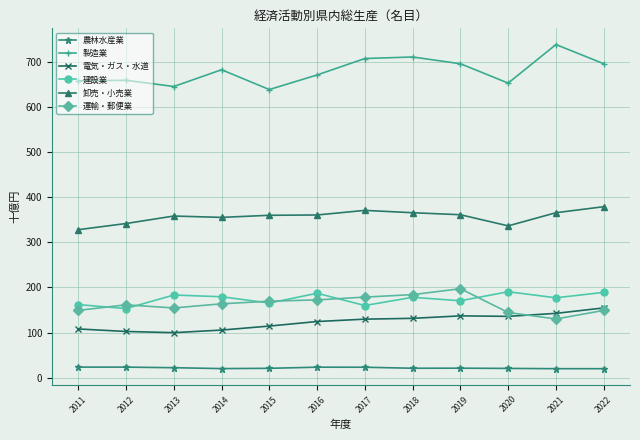

True or false: 農林水産業 and 電気・ガス・水道 intersect in this chart.

False